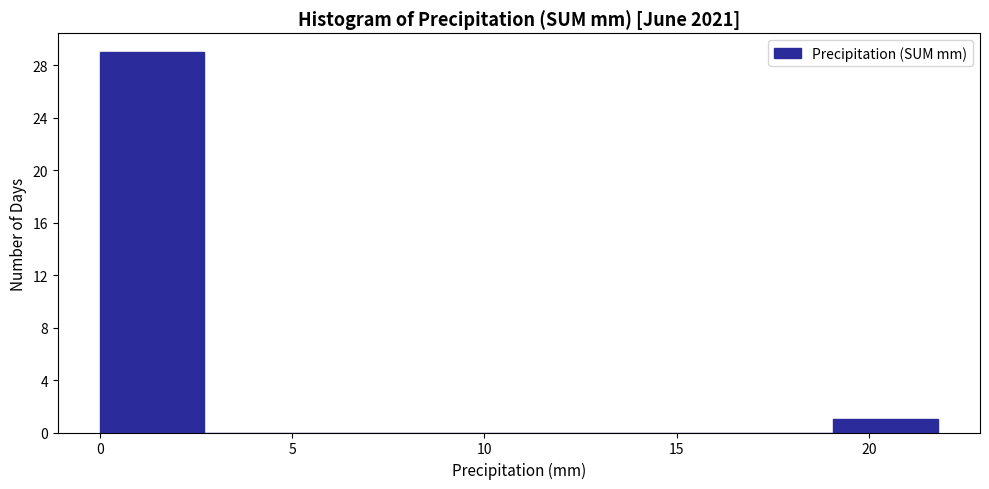

Reading left to right, list every bar in this chart as the range it spans on the x-axis followed by its height. Neither the bar edges nor the heights are printed on the chart, so give them approximately, as read against the axes.

0.0 to 2.5: 29
2.5 to 5.5: 0
5.5 to 8.0: 0
8.0 to 11.0: 0
11.0 to 13.5: 0
13.5 to 16.5: 0
16.5 to 19.0: 0
19.0 to 22.0: 1